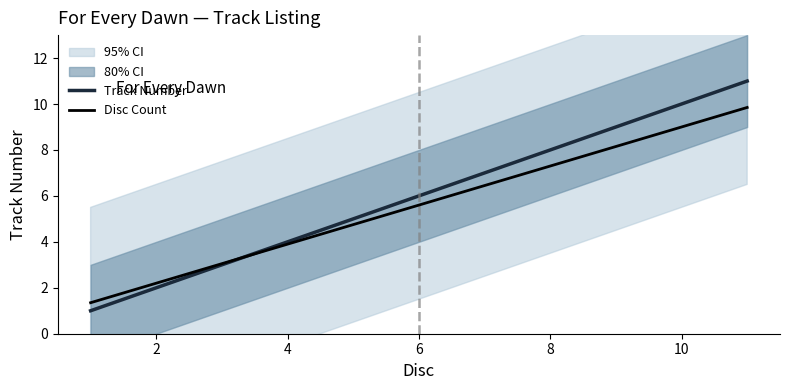

Reading right to left, list all the values displayed in this chart.

Track Number: 11.0	10.0	9.0	8.0	7.0	6.0	5.0	4.0	3.0	2.0	1.0
Disc Count: 9.8	9.0	8.1	7.3	6.5	5.6	4.8	3.9	3.0	2.2	1.4